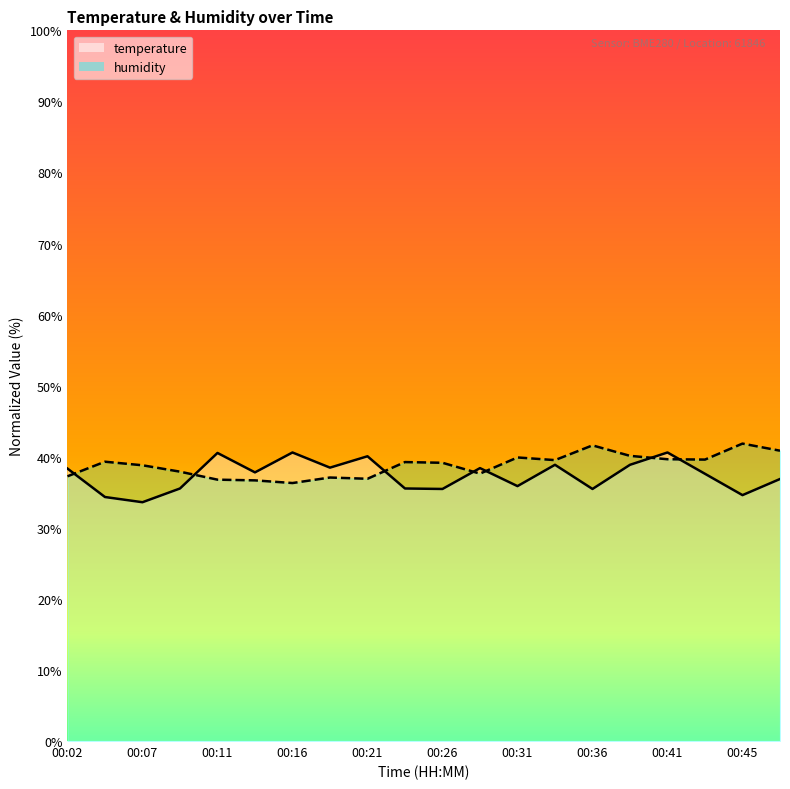

Between 00:04 and 00:21, which series saw the biggest shift?

temperature